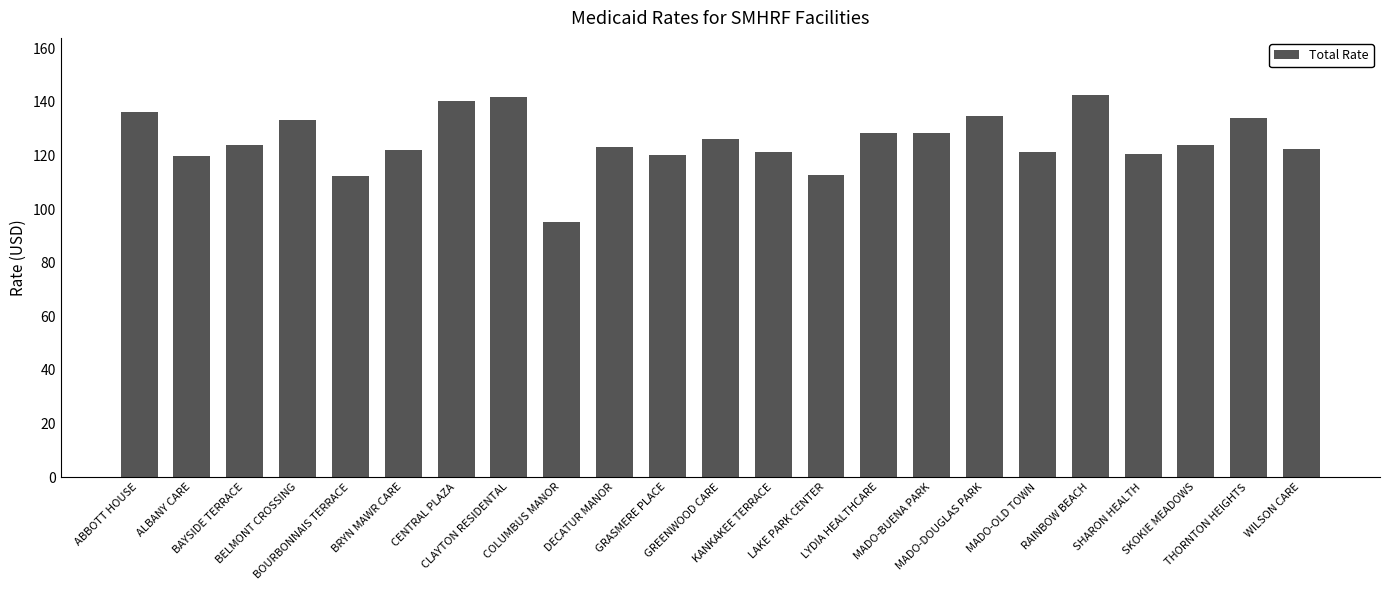

What is the maximum value shown in the chart?

142.5